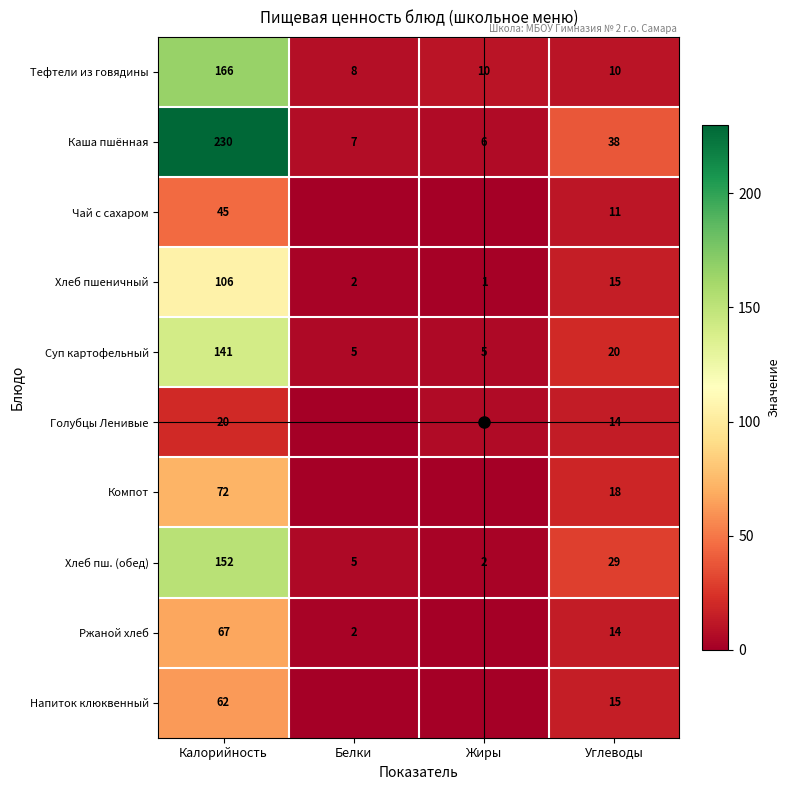

What is the total value across all series at Углеводы?

184